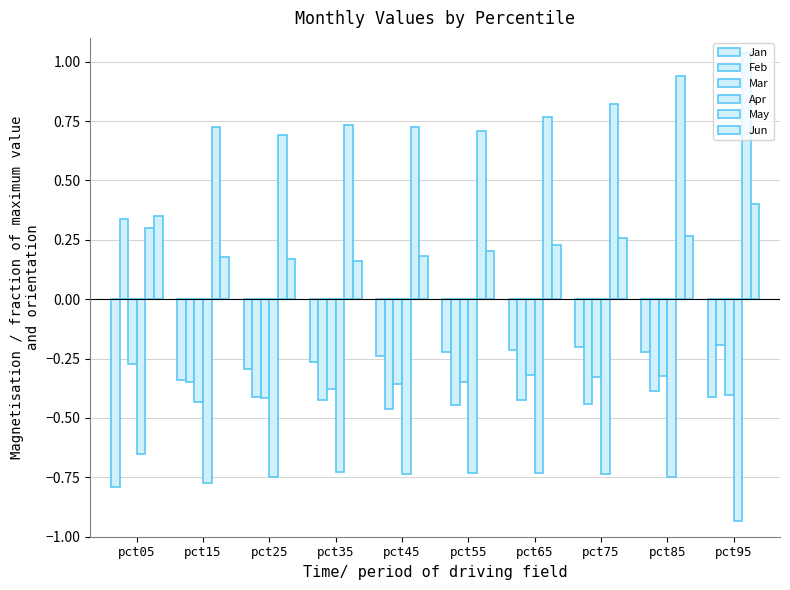

Reading right to left, list all the values displayed in this chart.

Jan: pct95=-0.4	pct85=-0.2	pct75=-0.2	pct65=-0.2	pct55=-0.2	pct45=-0.2	pct35=-0.3	pct25=-0.3	pct15=-0.3	pct05=-0.8
Feb: pct95=-0.2	pct85=-0.4	pct75=-0.4	pct65=-0.4	pct55=-0.4	pct45=-0.5	pct35=-0.4	pct25=-0.4	pct15=-0.3	pct05=0.3
Mar: pct95=-0.4	pct85=-0.3	pct75=-0.3	pct65=-0.3	pct55=-0.3	pct45=-0.4	pct35=-0.4	pct25=-0.4	pct15=-0.4	pct05=-0.3
Apr: pct95=-0.9	pct85=-0.7	pct75=-0.7	pct65=-0.7	pct55=-0.7	pct45=-0.7	pct35=-0.7	pct25=-0.7	pct15=-0.8	pct05=-0.7
May: pct95=1.0	pct85=0.9	pct75=0.8	pct65=0.8	pct55=0.7	pct45=0.7	pct35=0.7	pct25=0.7	pct15=0.7	pct05=0.3
Jun: pct95=0.4	pct85=0.3	pct75=0.3	pct65=0.2	pct55=0.2	pct45=0.2	pct35=0.2	pct25=0.2	pct15=0.2	pct05=0.3